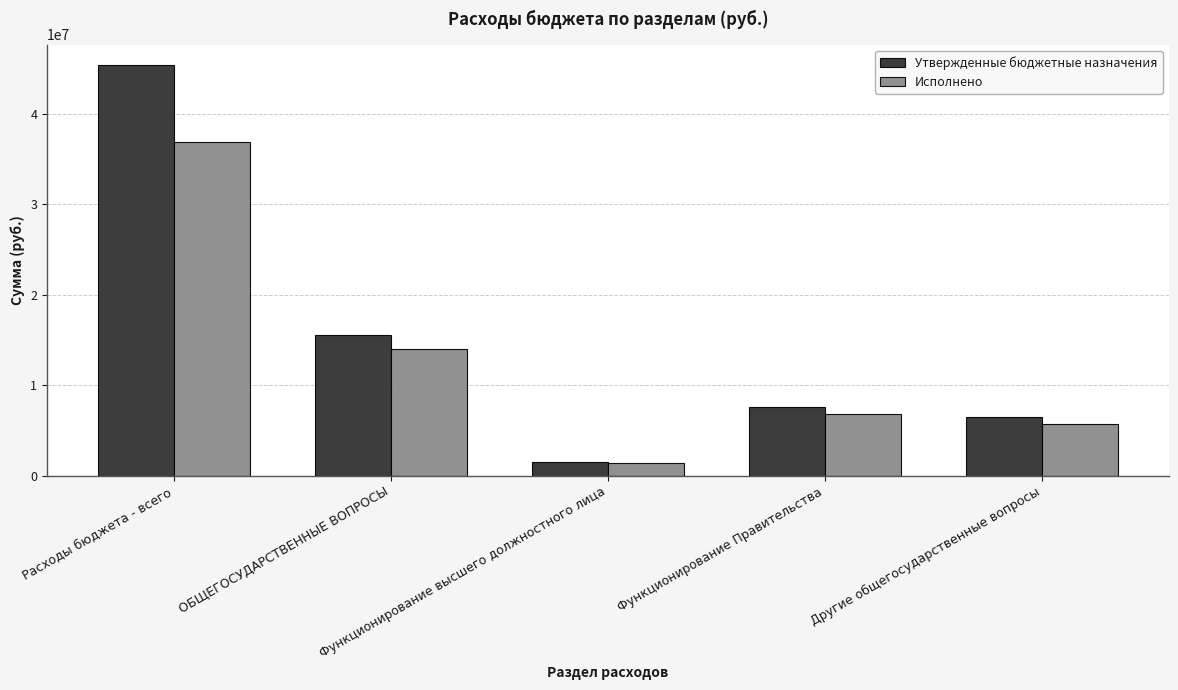

Is it true that Утвержденные бюджетные назначения equals 1500072.0 at Функционирование высшего должностного лица?

True